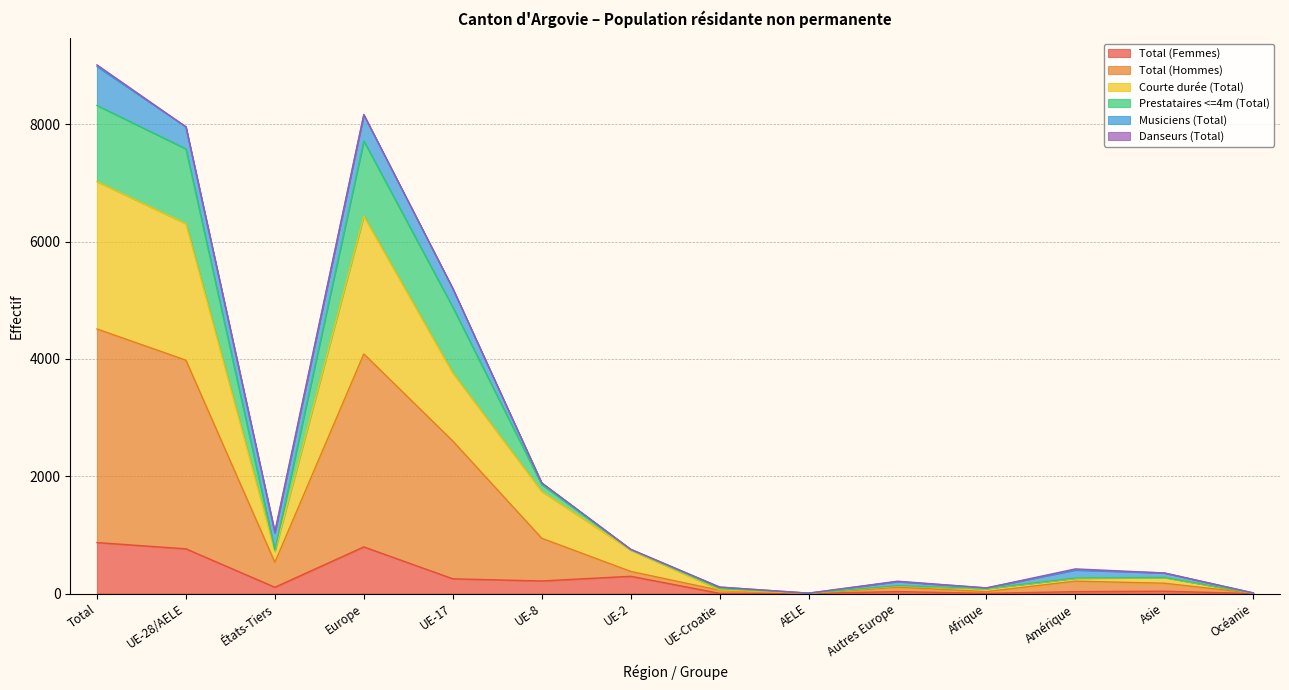

Does the chart have visible grid lines?

Yes